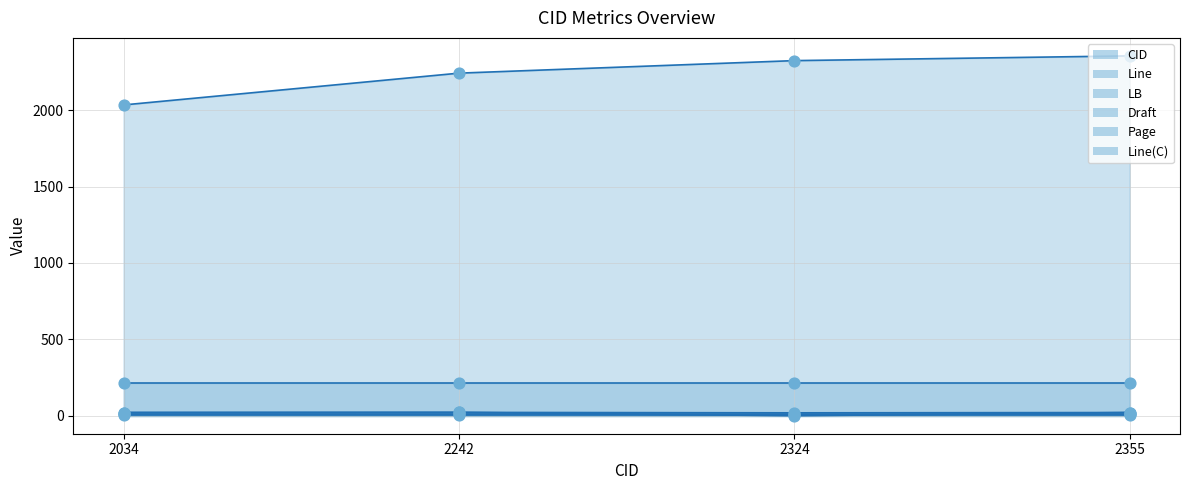

Which series has the widest spread of Y values?

CID